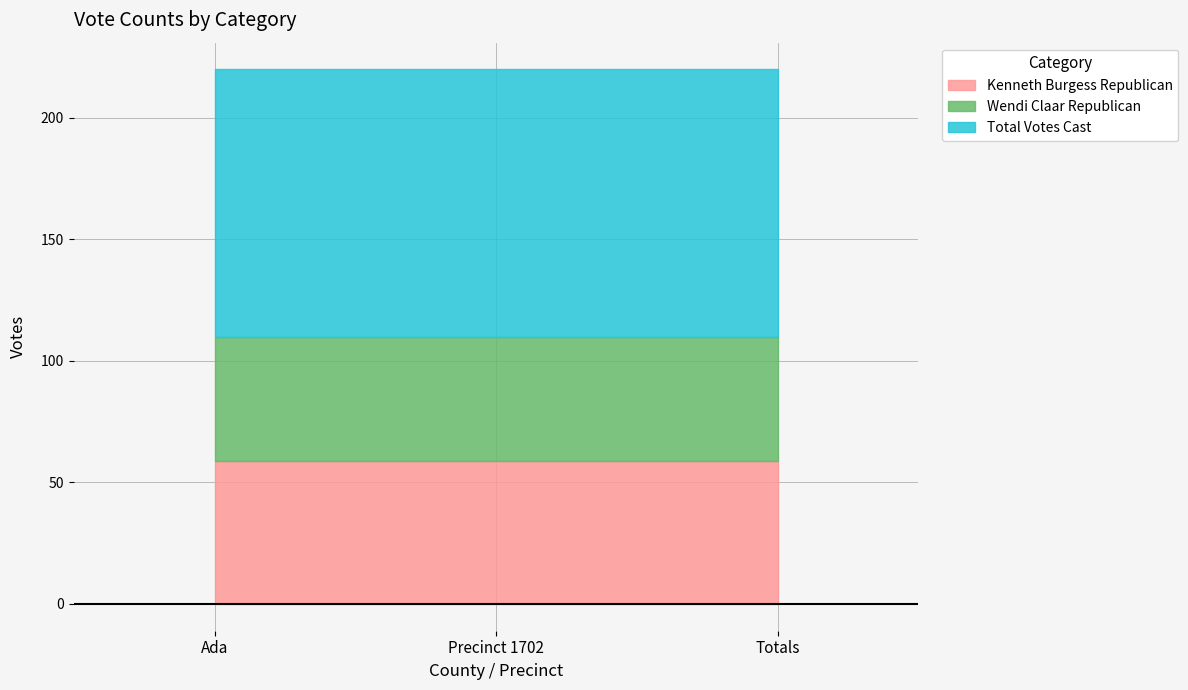

What is the smallest value displayed?

51